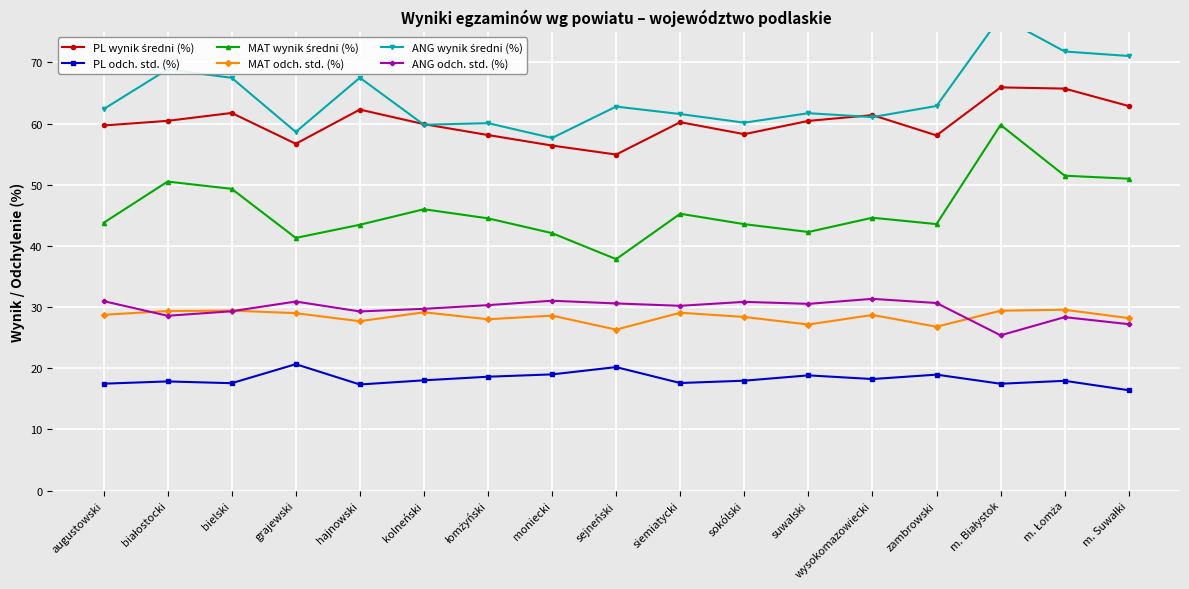

At bielski, list the series in order from largest to smallest.

ANG wynik średni (%), PL wynik średni (%), MAT wynik średni (%), MAT odch. std. (%), ANG odch. std. (%), PL odch. std. (%)